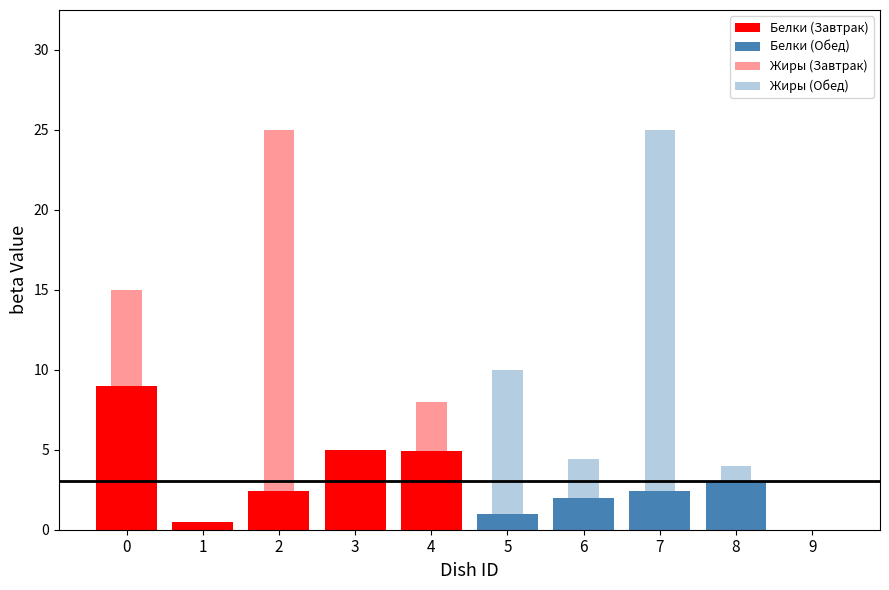

How many values in Жиры (Обед) are above zero?

4